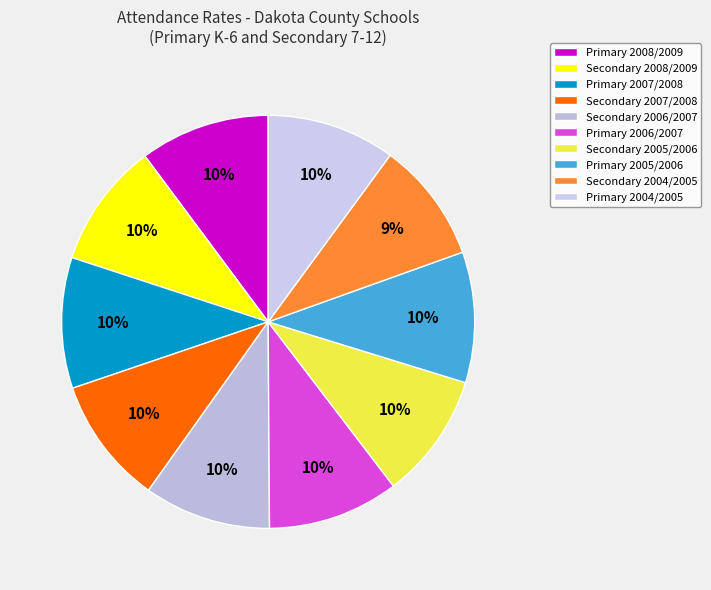

Combined, do Secondary 2007/2008 and Primary 2006/2007 account for over 50%?

No